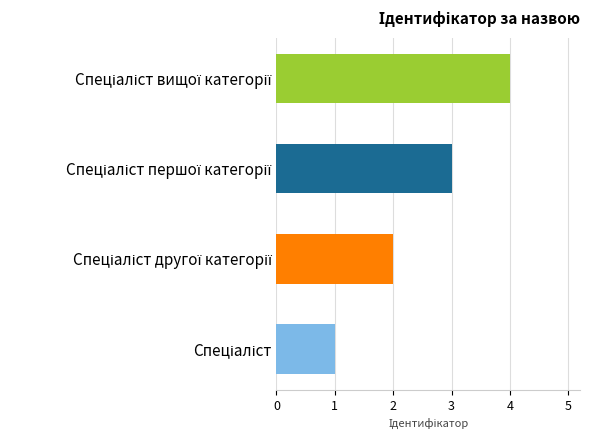

How many data points does each series have?

4